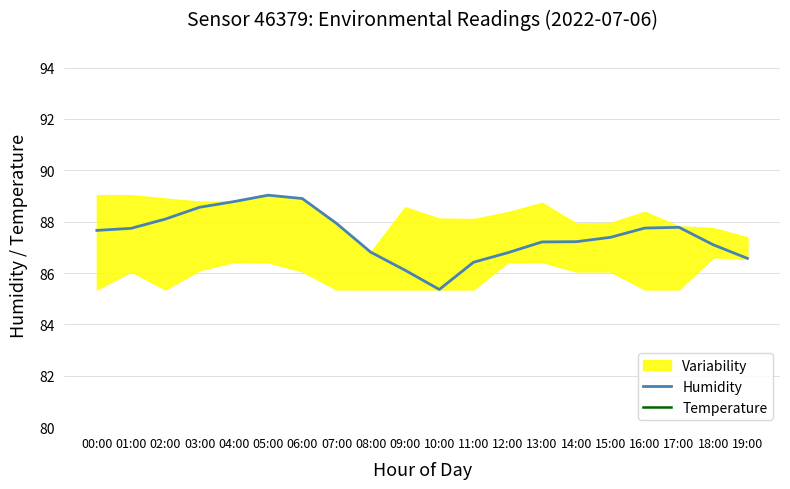

List the labels in order of Humidity value, largest first.

05:00, 06:00, 04:00, 03:00, 02:00, 07:00, 17:00, 16:00, 01:00, 00:00, 15:00, 14:00, 13:00, 18:00, 08:00, 12:00, 19:00, 11:00, 09:00, 10:00